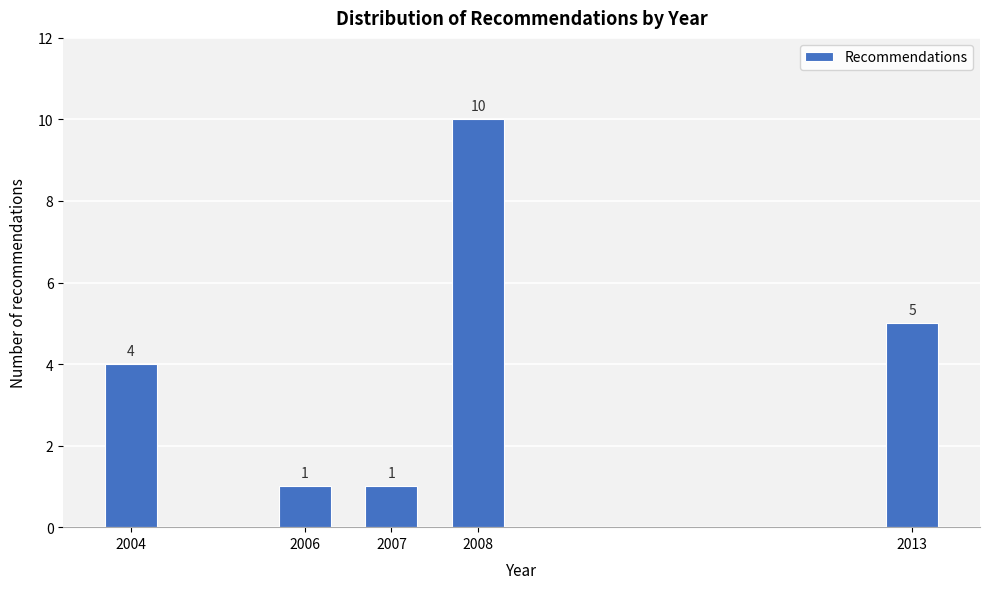

Reading left to right, list all the values displayed in this chart.

2004=4	2006=1	2007=1	2008=10	2013=5